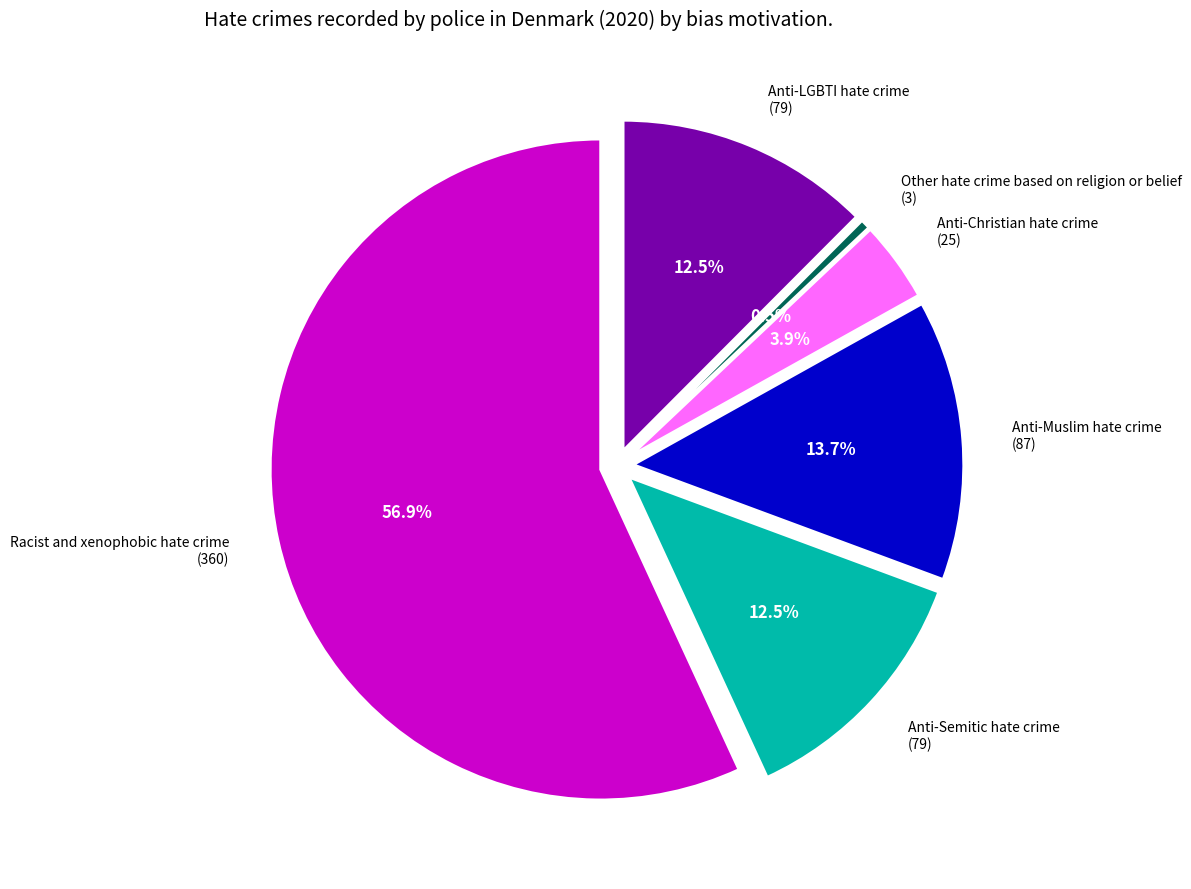

Which has a higher value, Anti-Muslim hate crime or Other hate crime based on religion or belief?

Anti-Muslim hate crime